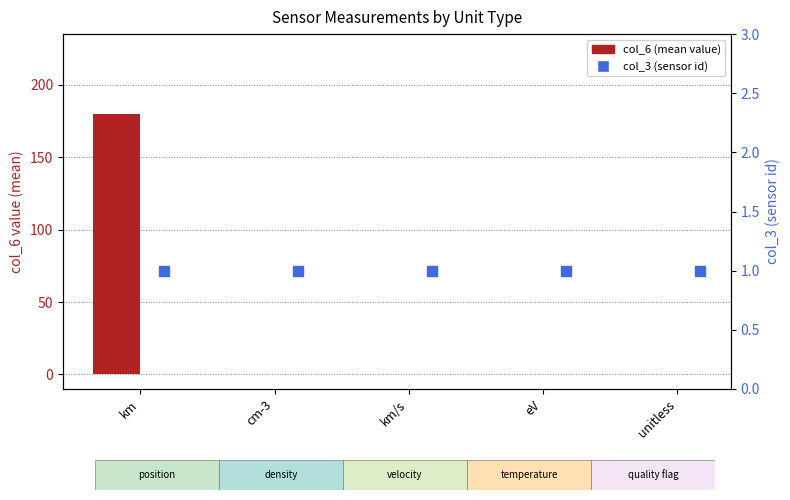

What is the total value across all series at unitless?

1.0